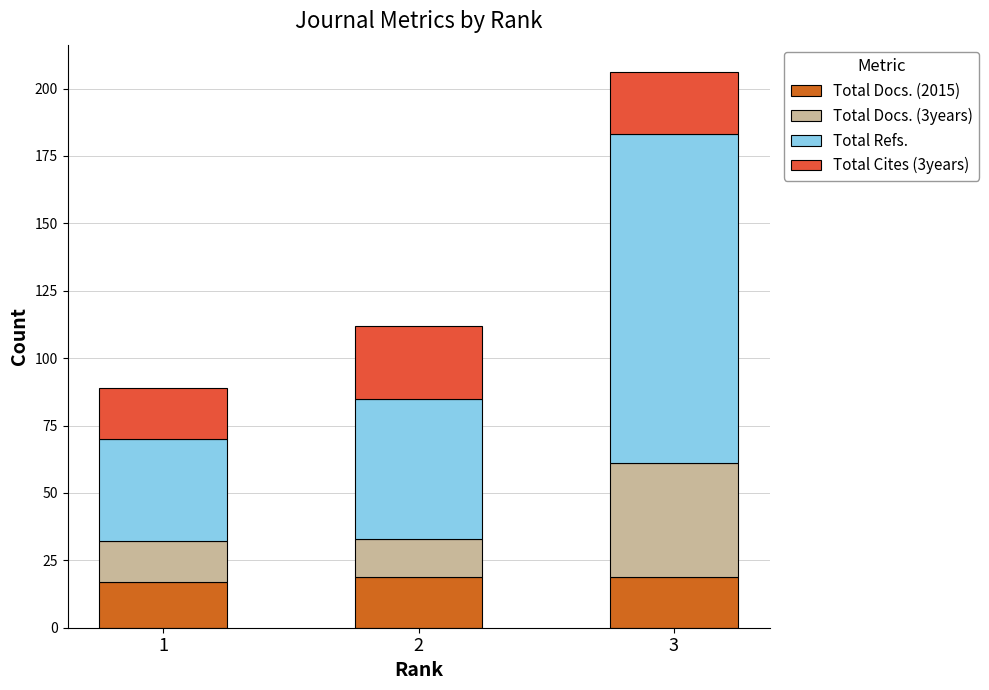

What are all the series names shown in the legend?

Total Docs. (2015), Total Docs. (3years), Total Refs., Total Cites (3years)